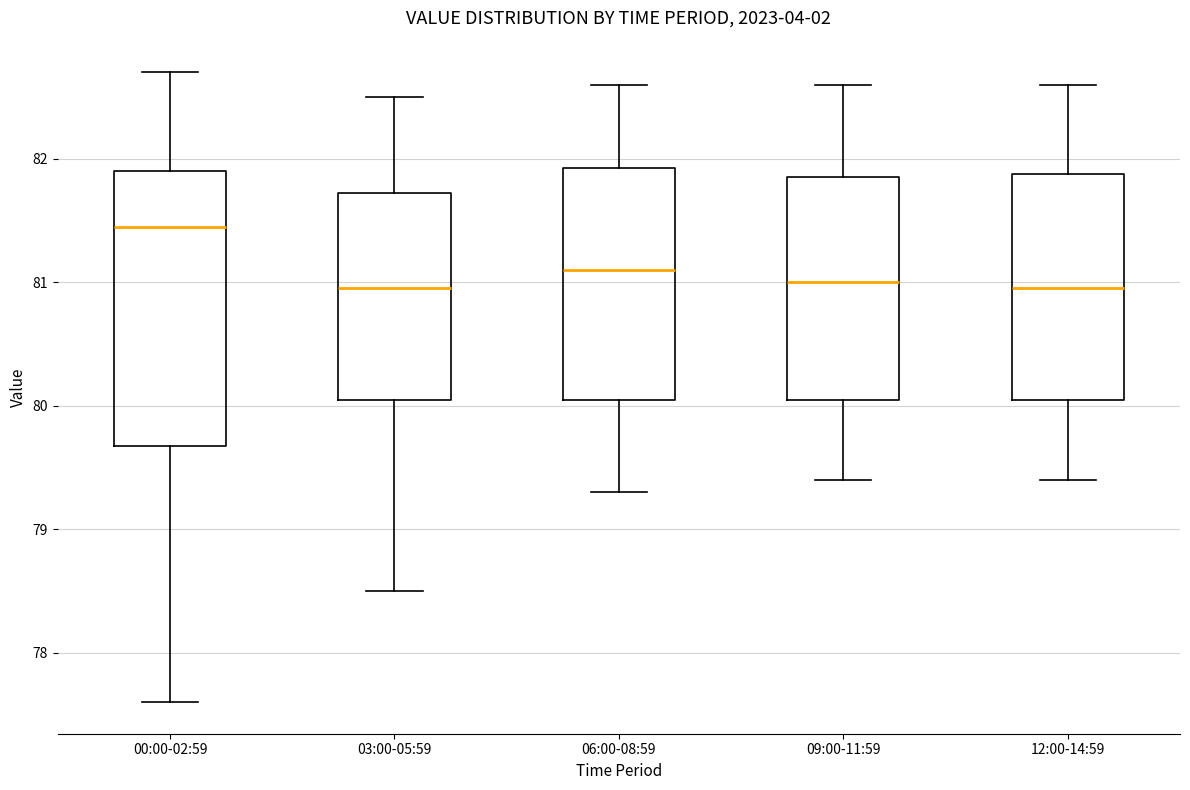

Reading left to right, read every box against the y-axis: the position of its median line, the range the box covers, and the ends of its whiskers. The values are not printed on the chart, so give them approximately, as read against the axis.

00:00-02:59: median 81.5, box 79.7 to 81.9, whiskers 77.6 to 82.7
03:00-05:59: median 81.0, box 80.1 to 81.7, whiskers 78.5 to 82.5
06:00-08:59: median 81.1, box 80.1 to 81.9, whiskers 79.3 to 82.6
09:00-11:59: median 81.0, box 80.1 to 81.9, whiskers 79.4 to 82.6
12:00-14:59: median 81.0, box 80.1 to 81.9, whiskers 79.4 to 82.6